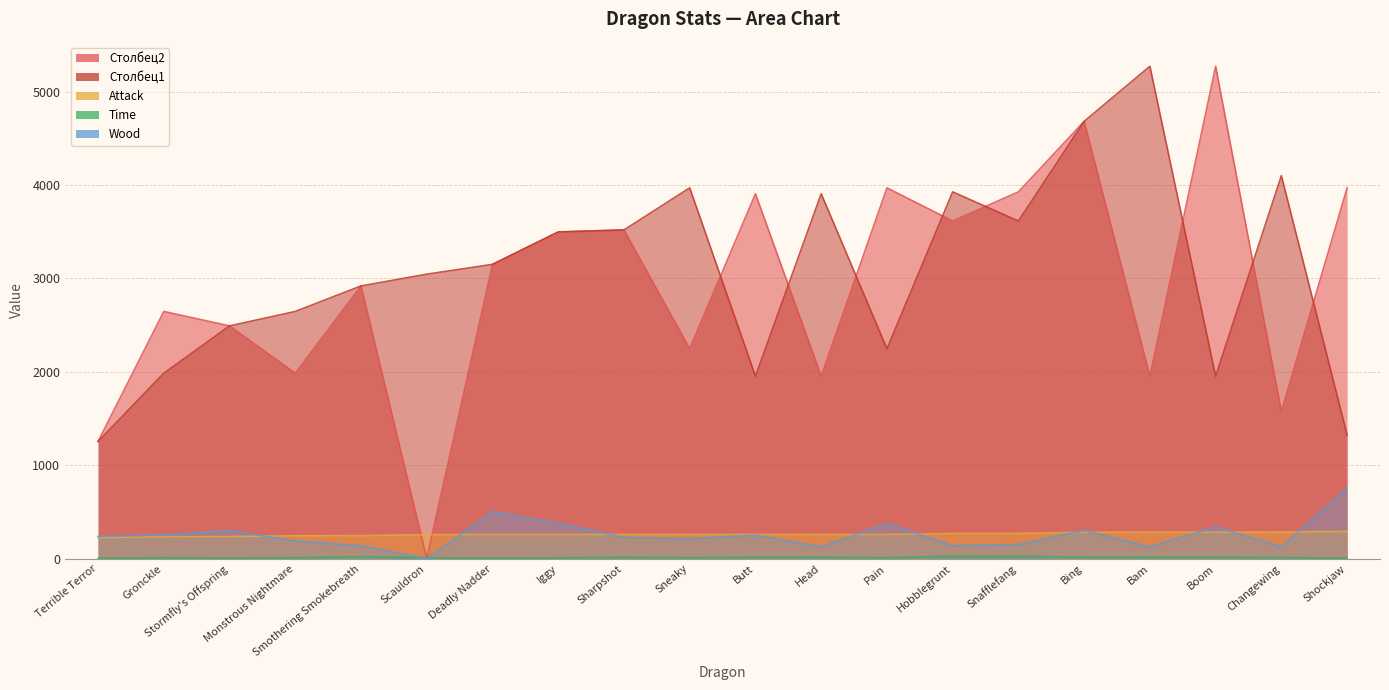

What are all the series names shown in the legend?

Столбец2, Столбец1, Attack, Time, Wood